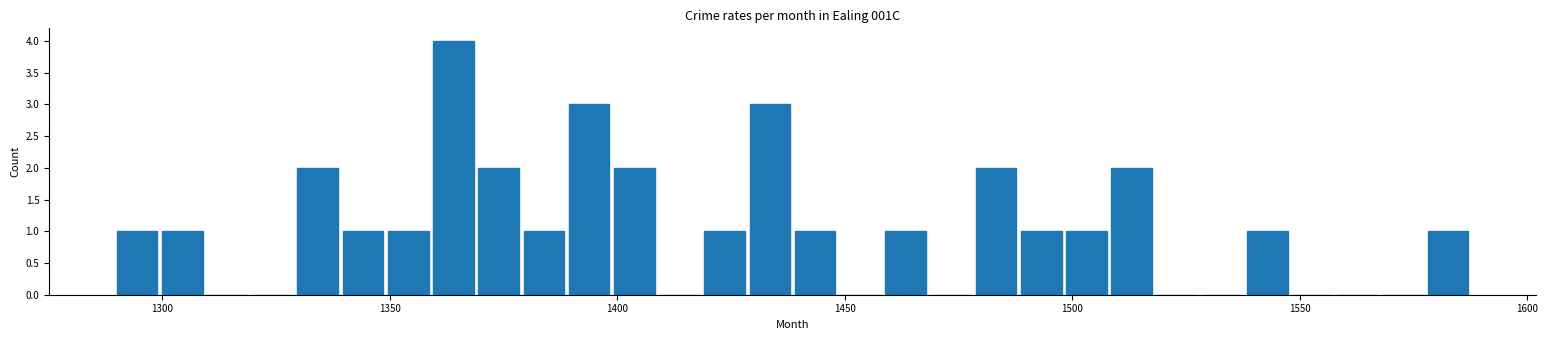

Read against the x-axis, roughly where is the centre of the tallest bar?

1365